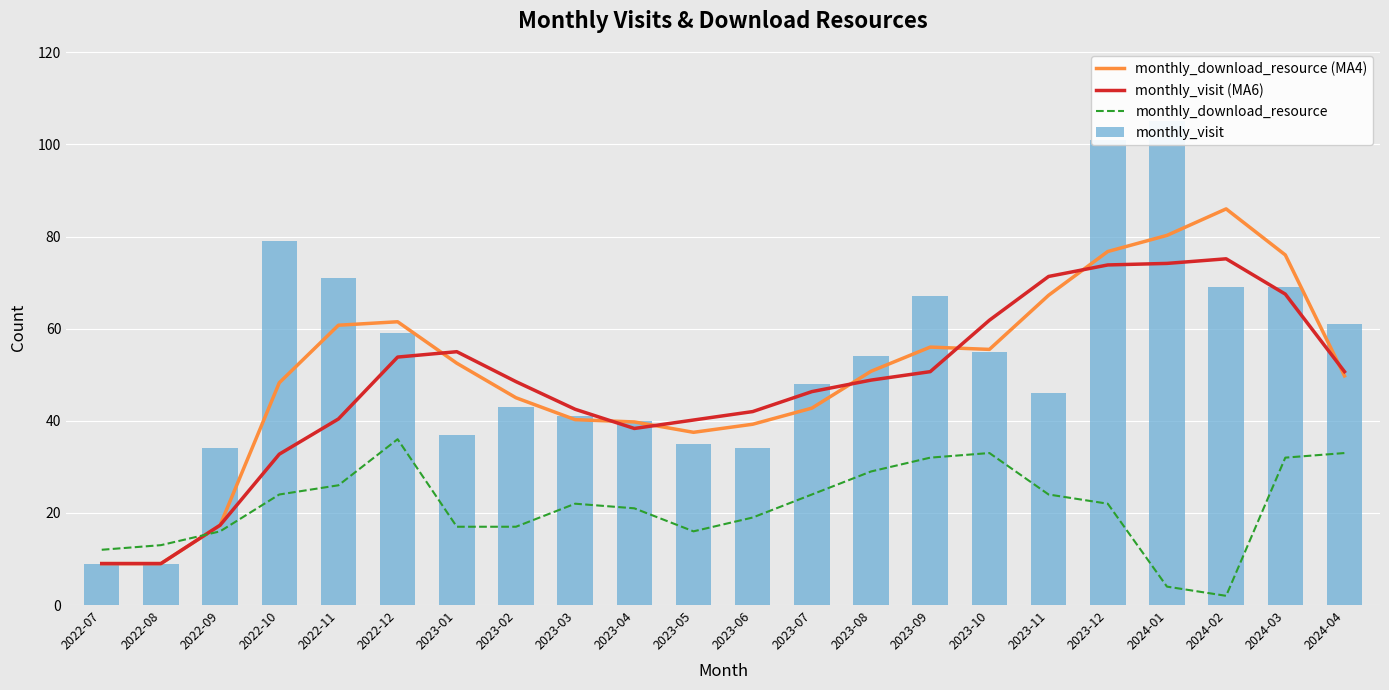

What is the total value across all series at 2022-10?

184.0